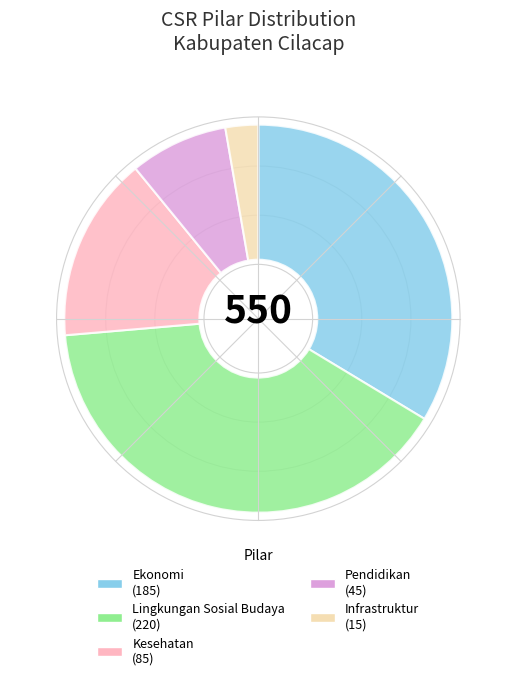

Is there a majority slice in this chart?

No